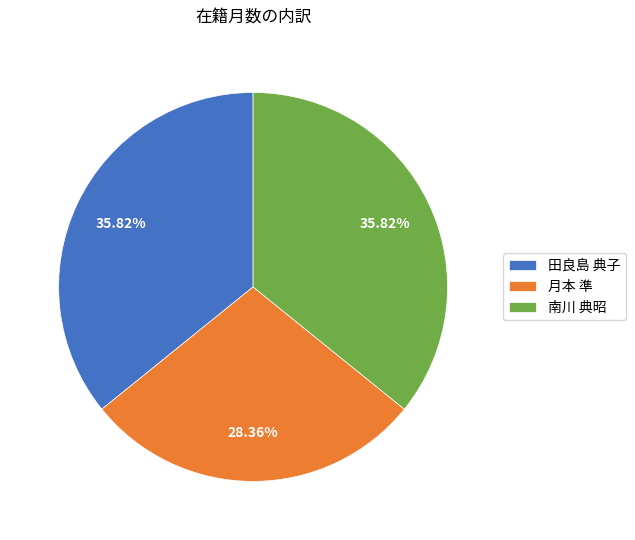

Which category has the smallest portion of the pie?

月本 準